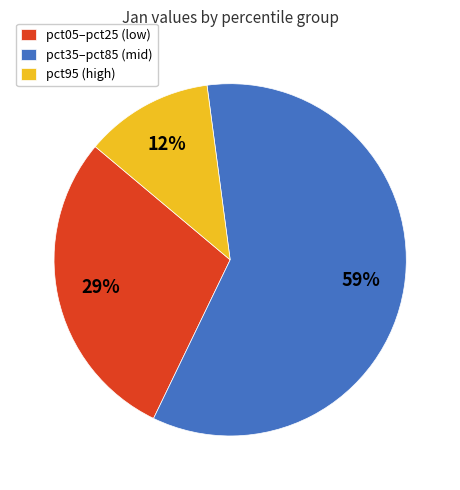

What percentage is the pct05–pct25 (low) slice, to the nearest percent?

29%